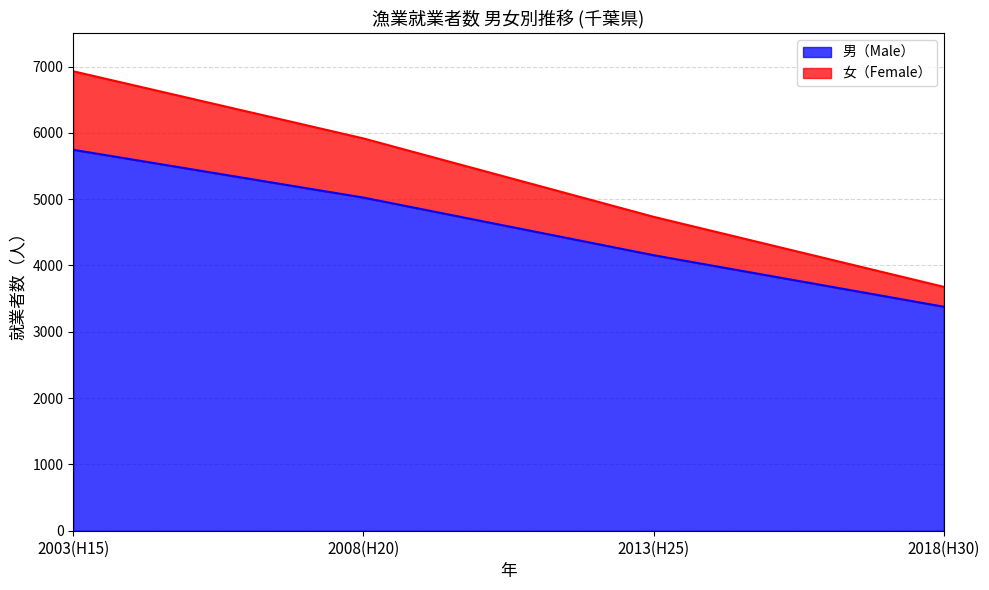

Where does the 男（Male） series first go above 5024?

2003(H15)